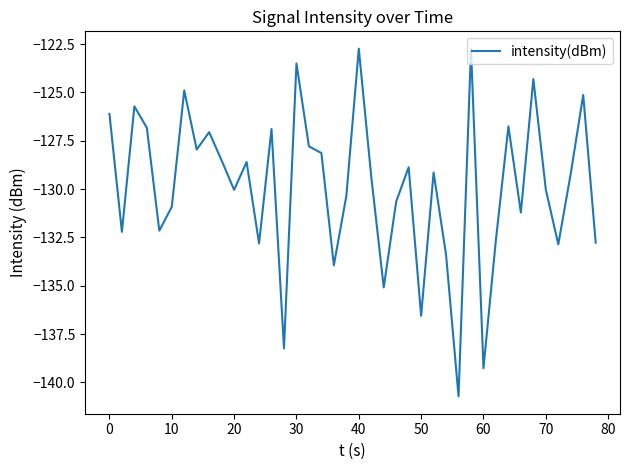

What is the smallest value displayed?

-140.7